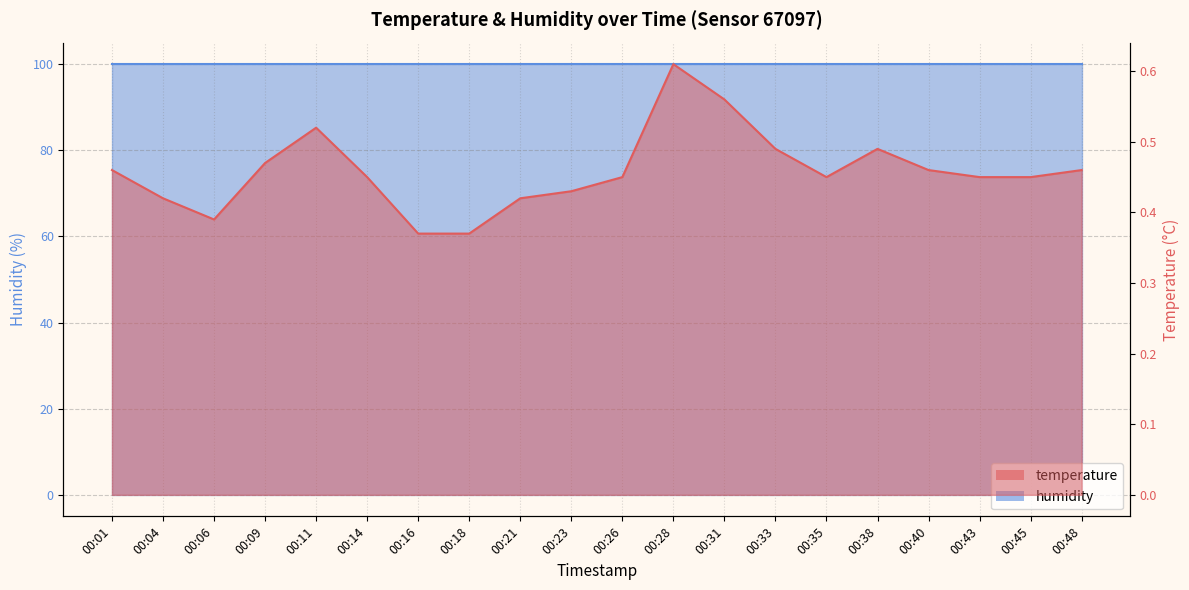

Rank the categories by value from lowest to highest.

00:16, 00:18, 00:06, 00:04, 00:21, 00:23, 00:14, 00:26, 00:35, 00:43, 00:45, 00:01, 00:40, 00:48, 00:09, 00:33, 00:38, 00:11, 00:31, 00:28